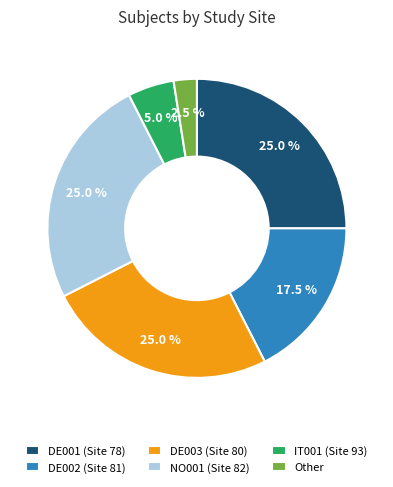

Which category has the smallest portion of the pie?

Other